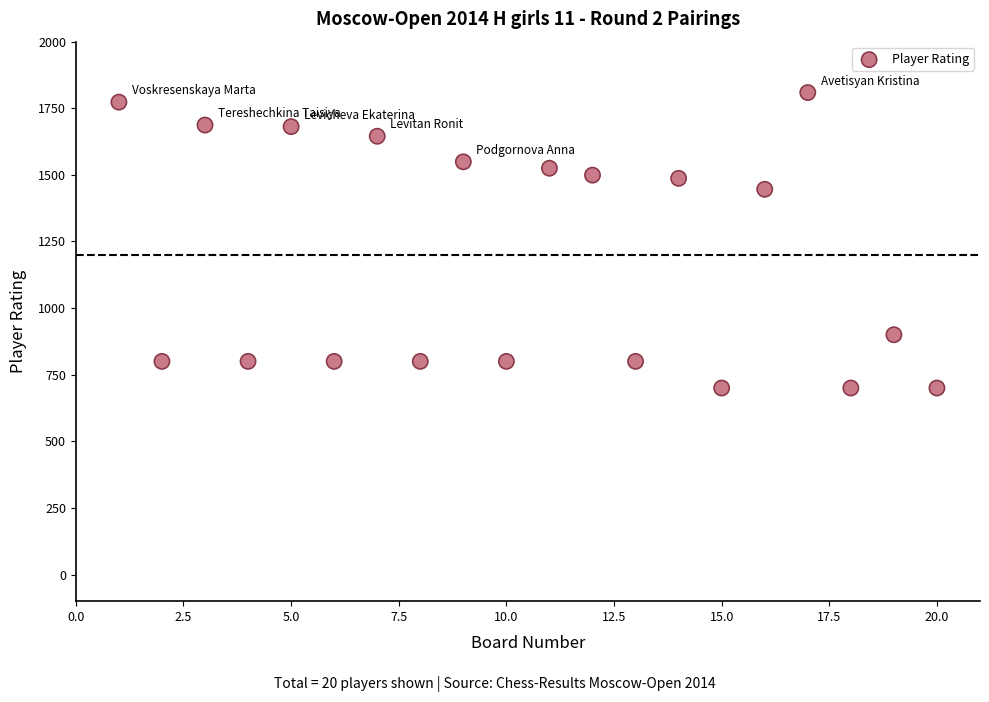

What is the range of X values (max minus min)?

19